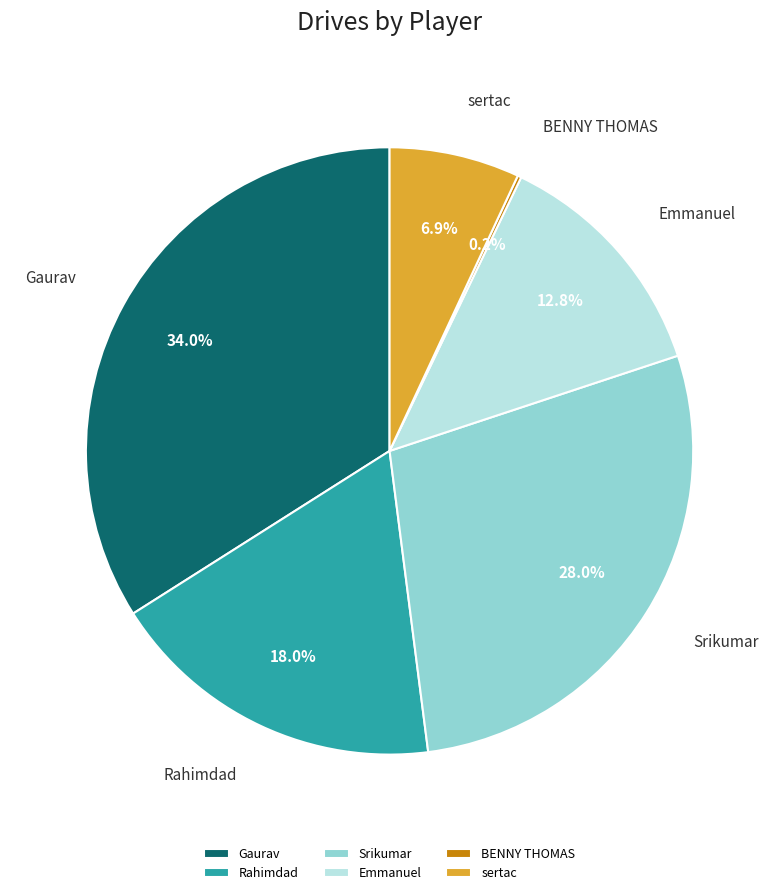

To the nearest percent, what is the combined percentage of sertac and Emmanuel?

20%